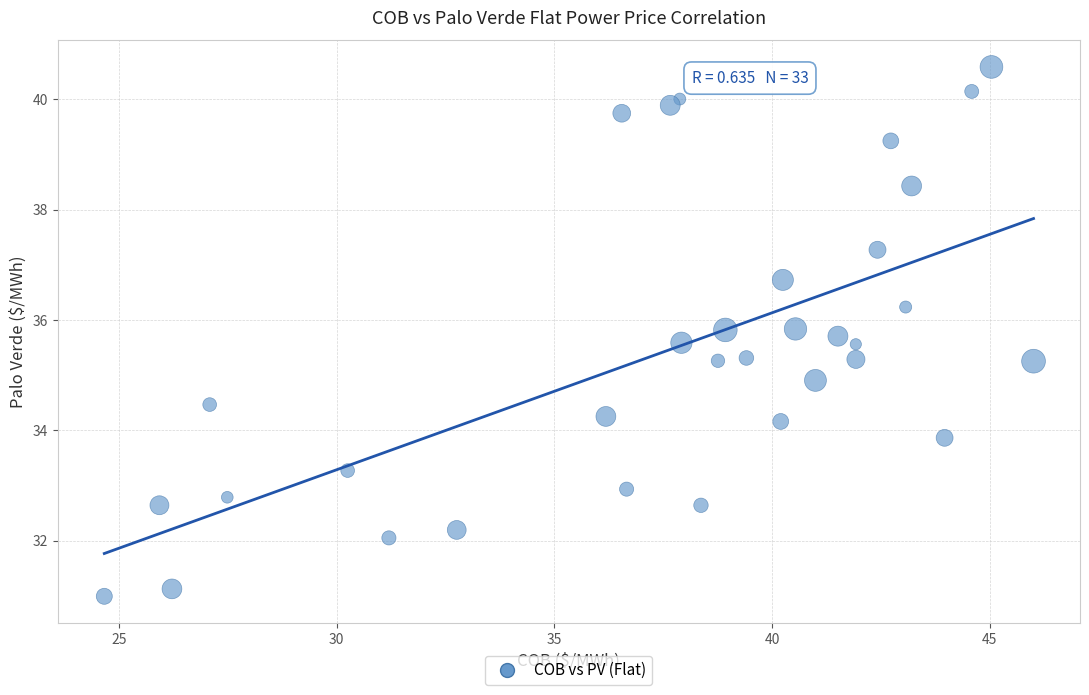

What is the range of X values (max minus min)?

21.3